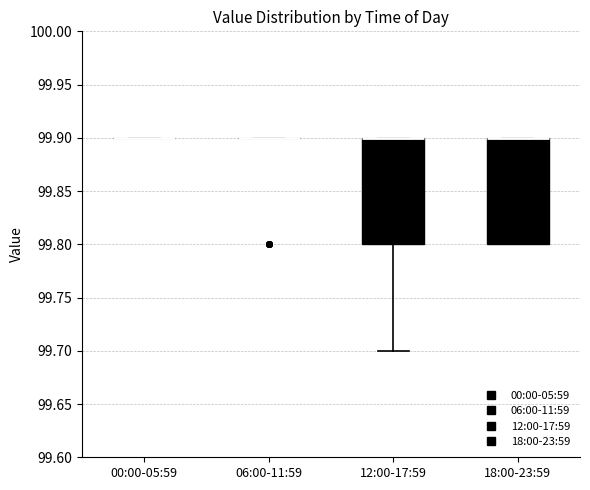

Reading left to right, transcribe this box plot: for each box, give where its median line is, the range the box spans, and where its two whiskers end, as read against the y-axis. The values are not printed on the chart, so give them approximately, as read against the axis.

00:00-05:59: box collapsed to a line at 99.9, whiskers 99.9 to 99.9
06:00-11:59: box collapsed to a line at 99.9, whiskers 99.9 to 99.9
12:00-17:59: median 99.9 (drawn on the box's upper edge), box 99.8 to 99.9, whiskers 99.7 to 99.9
18:00-23:59: median 99.9 (drawn on the box's upper edge), box 99.8 to 99.9, whiskers 99.8 to 99.9